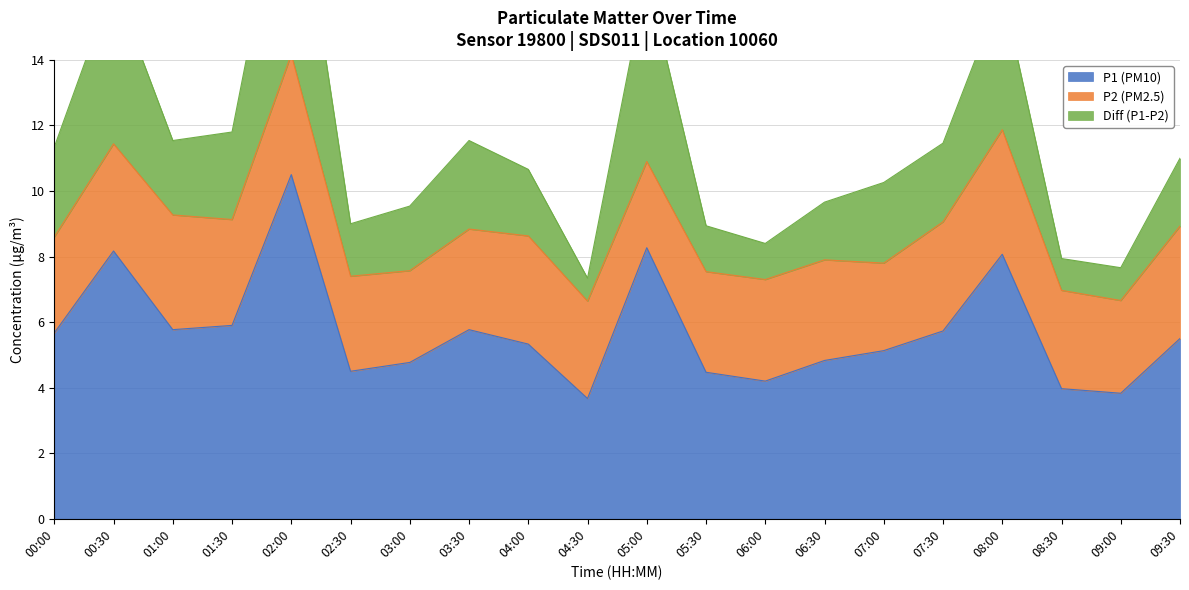

The P1 (PM10) series shows 3.7 at 07:30. True or false?

False